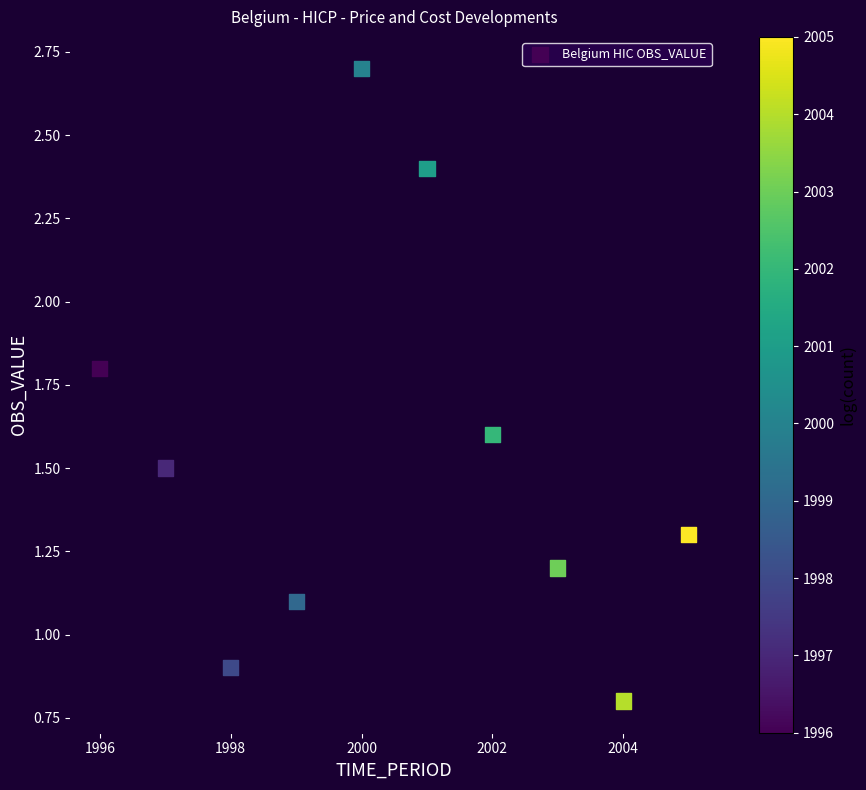

What is the range of Y values (max minus min)?

1.9